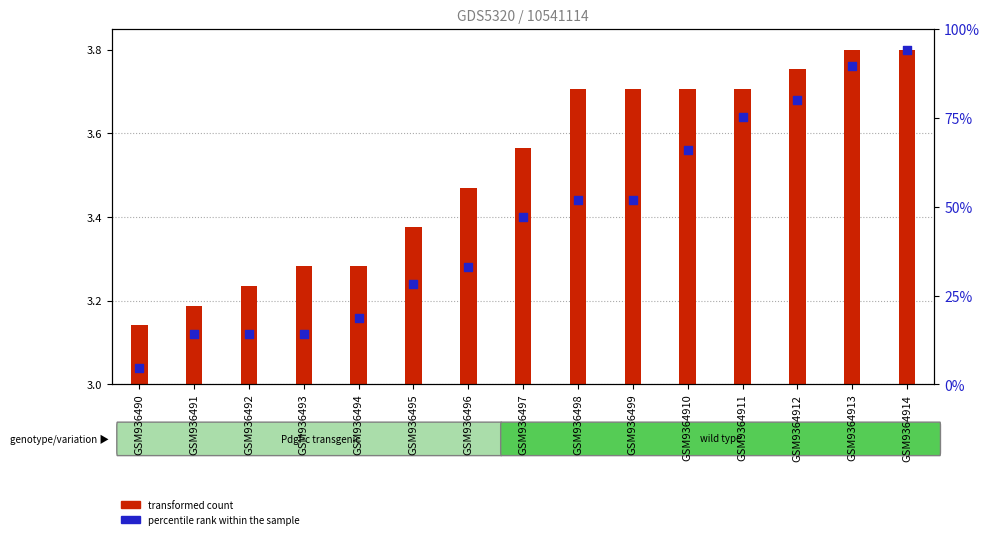

What is the ratio of the value at GSM936493 to the value at GSM936491?

1.0